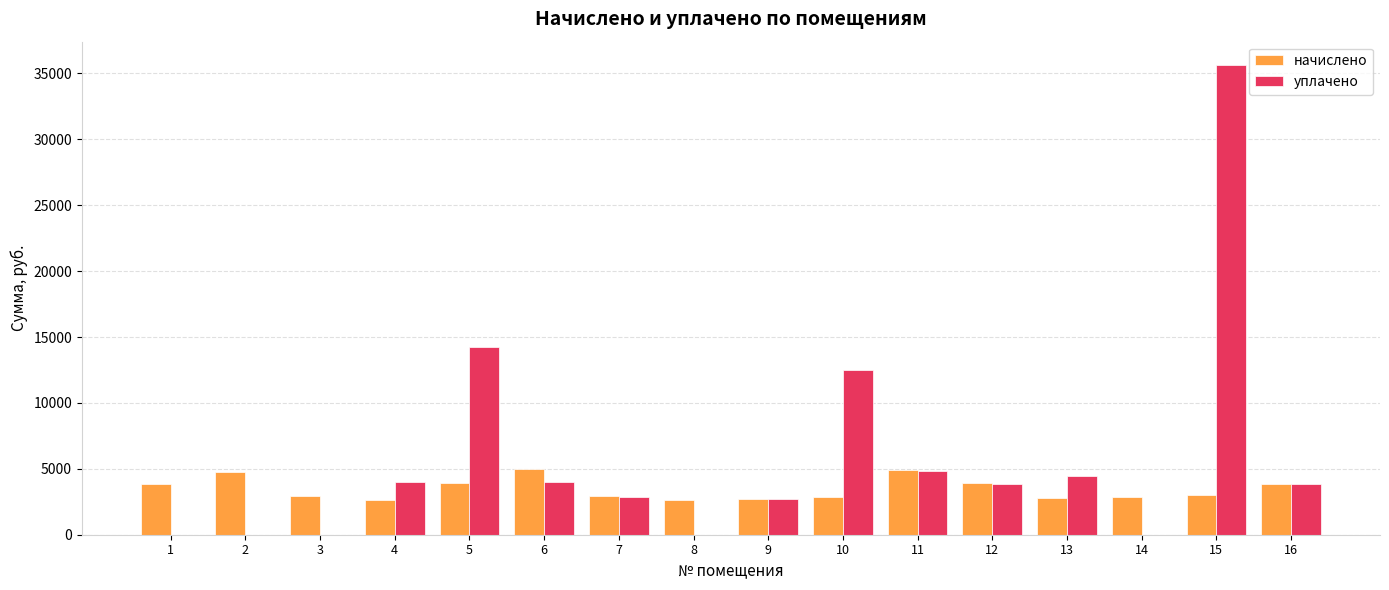

What is the total value across all series at 6?

9002.0